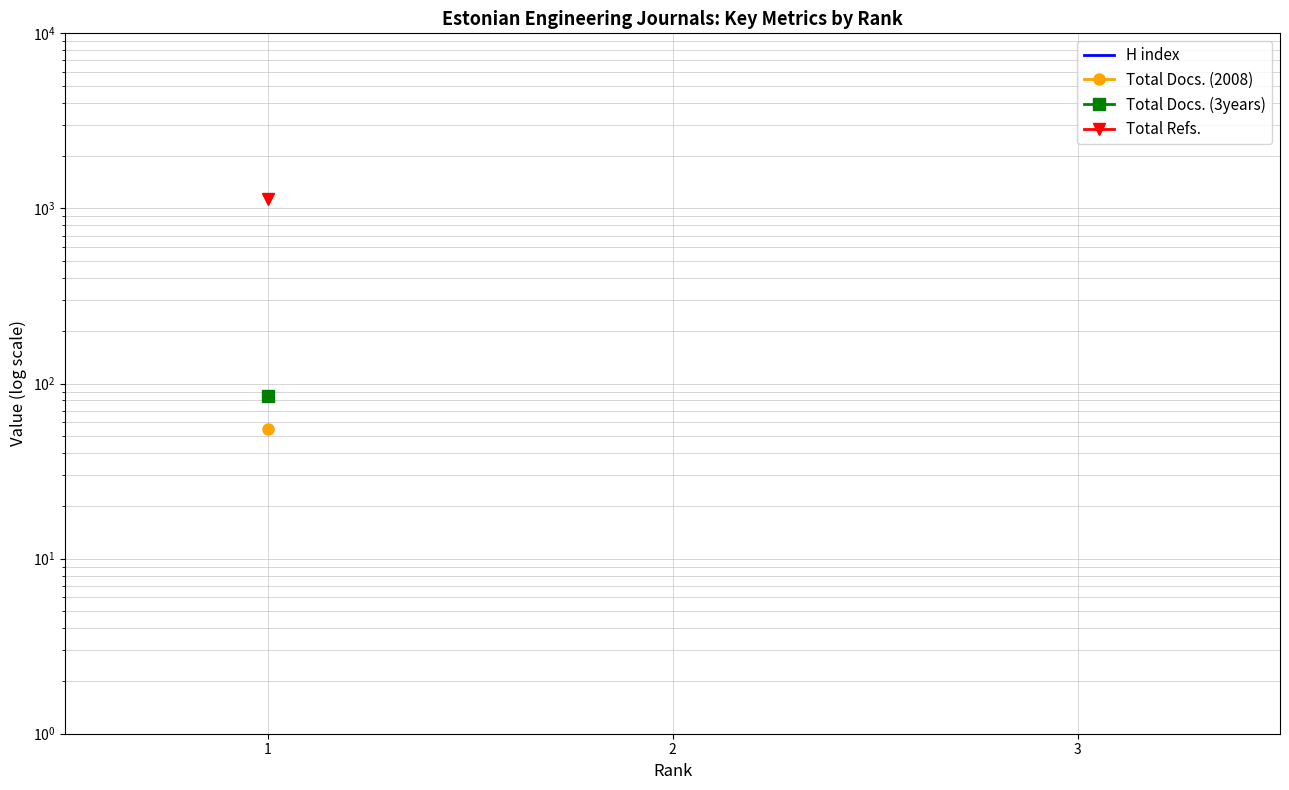

What is the difference between the highest and lowest values at 1?

1108.0